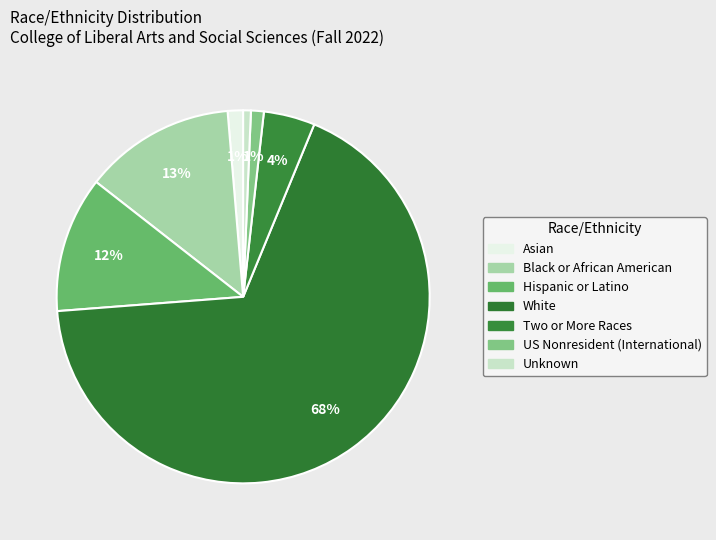

What is the ratio of the value at White to the value at US Nonresident (International)?

60.8